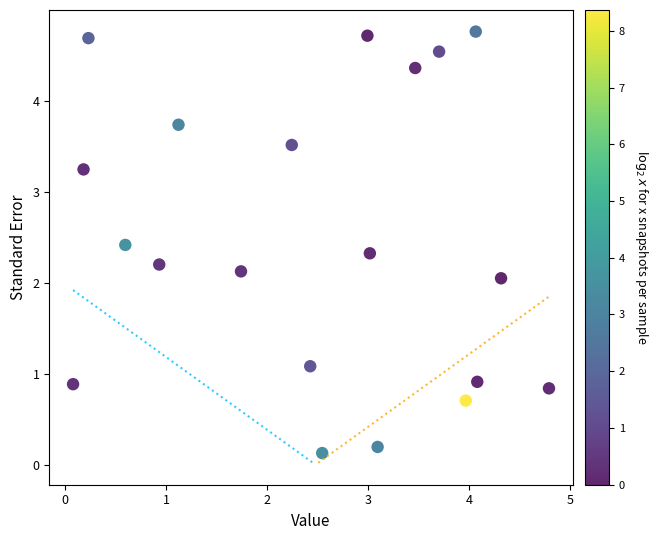

What is the range of X values (max minus min)?

4.7